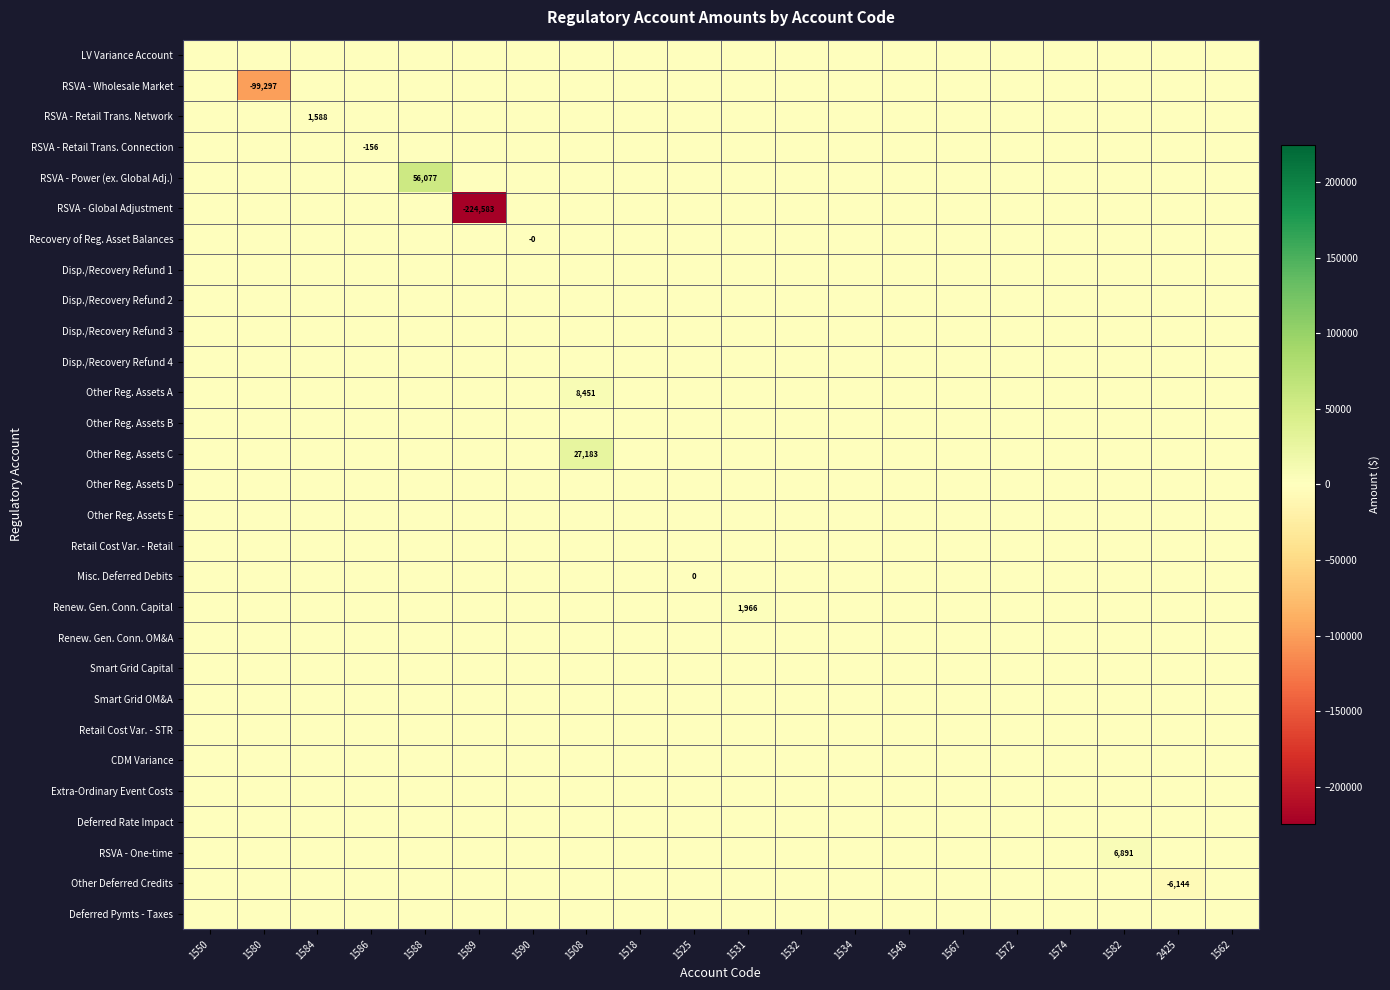

Which series has the widest spread of values?

RSVA - Global Adjustment